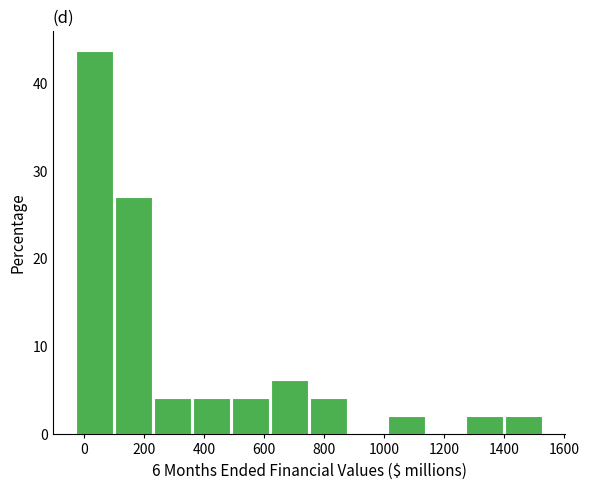

How tall is the bar that spans 740 to 880 on the x-axis? Neither the bar edges nor the heights are printed on the chart, so give them approximately, as read against the axes.

4